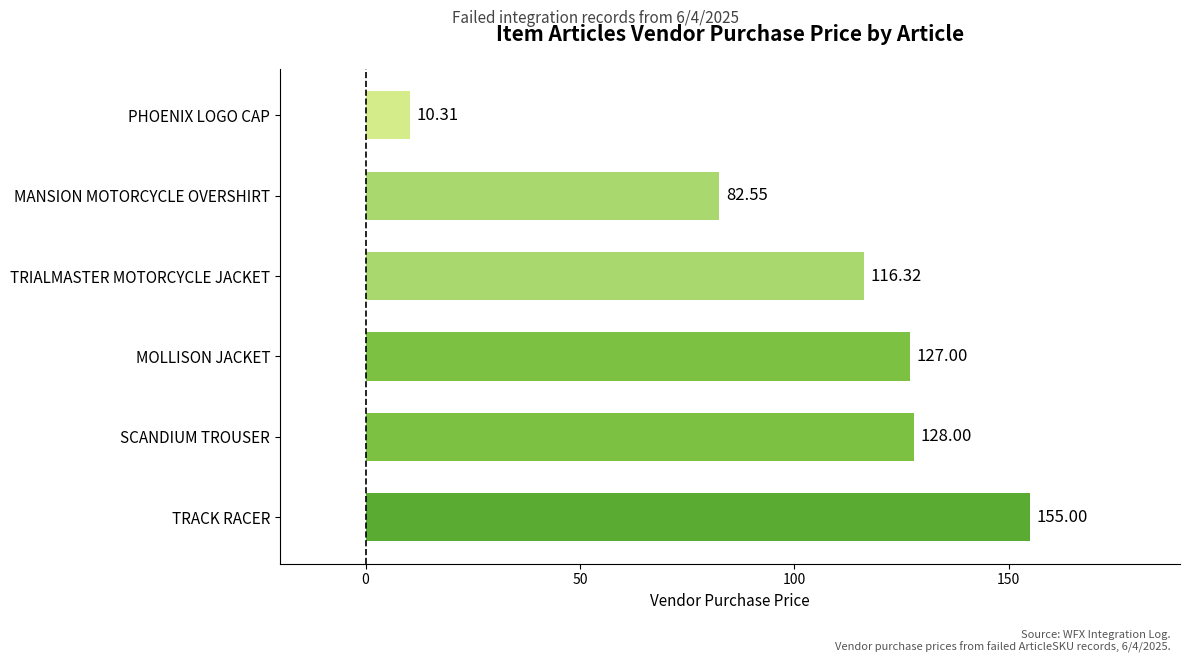

Approximately how many times larger is the value at SCANDIUM TROUSER compared to MOLLISON JACKET?

1.0